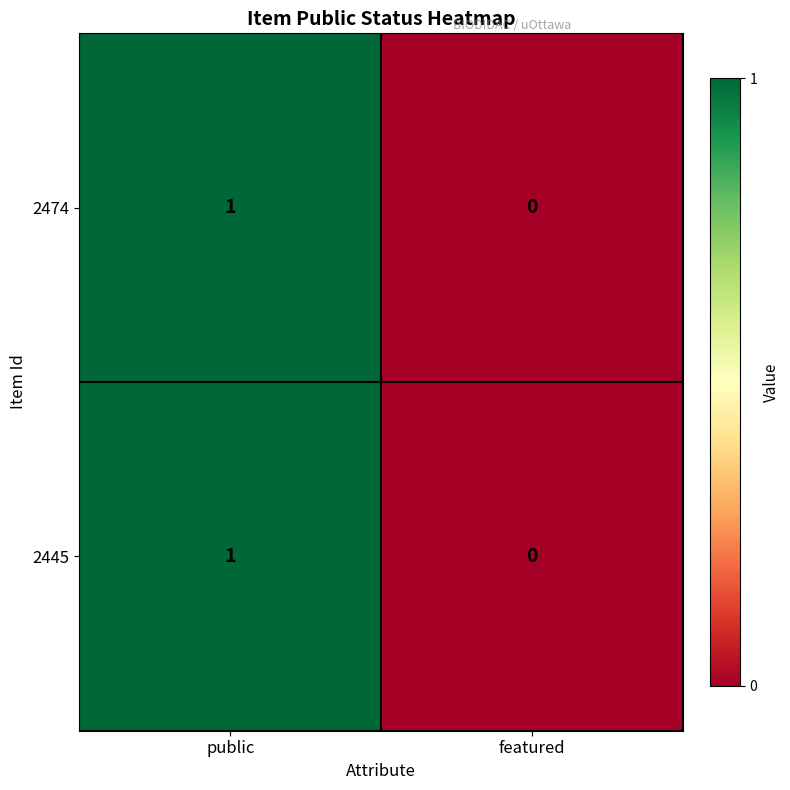

Reading left to right, extract all data points from this chart.

2474: public=1	featured=0
2445: public=1	featured=0